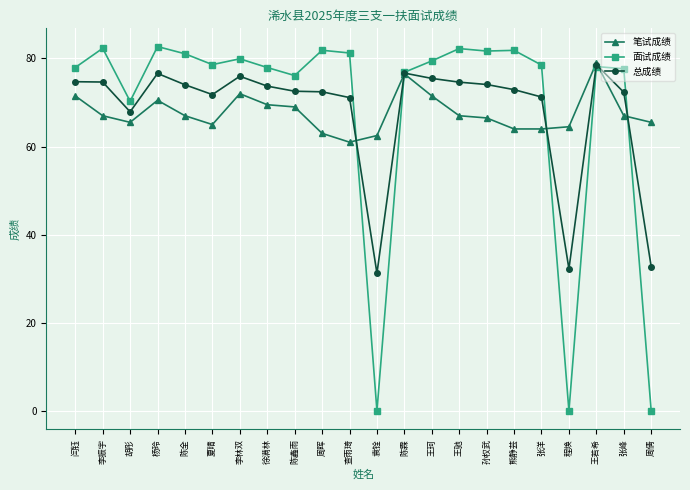

Rank the series at 查雨琦 from lowest to highest value.

笔试成绩, 总成绩, 面试成绩